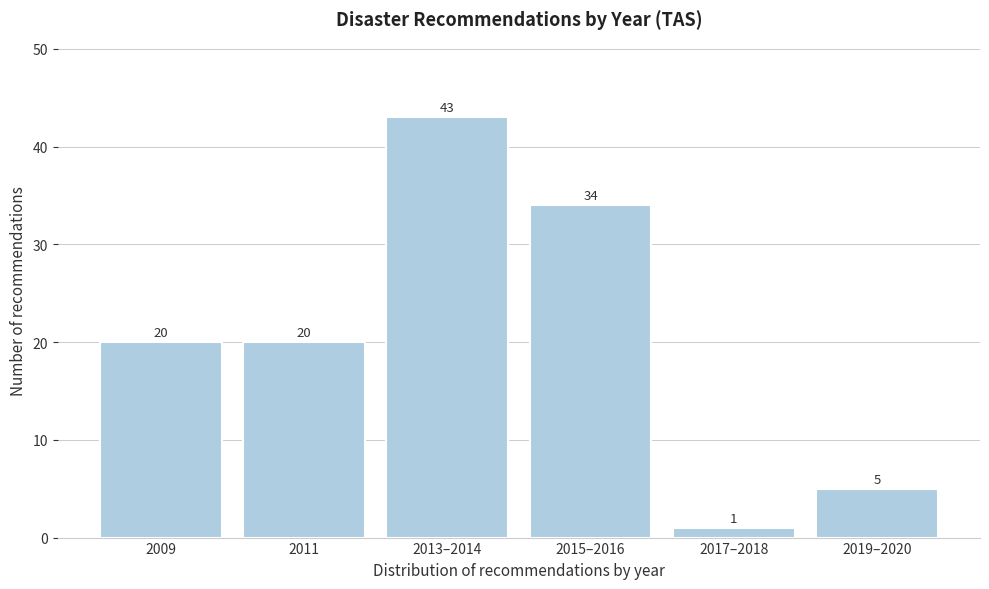

Reading right to left, transcribe all the data shown in this chart.

5	1	34	43	20	20